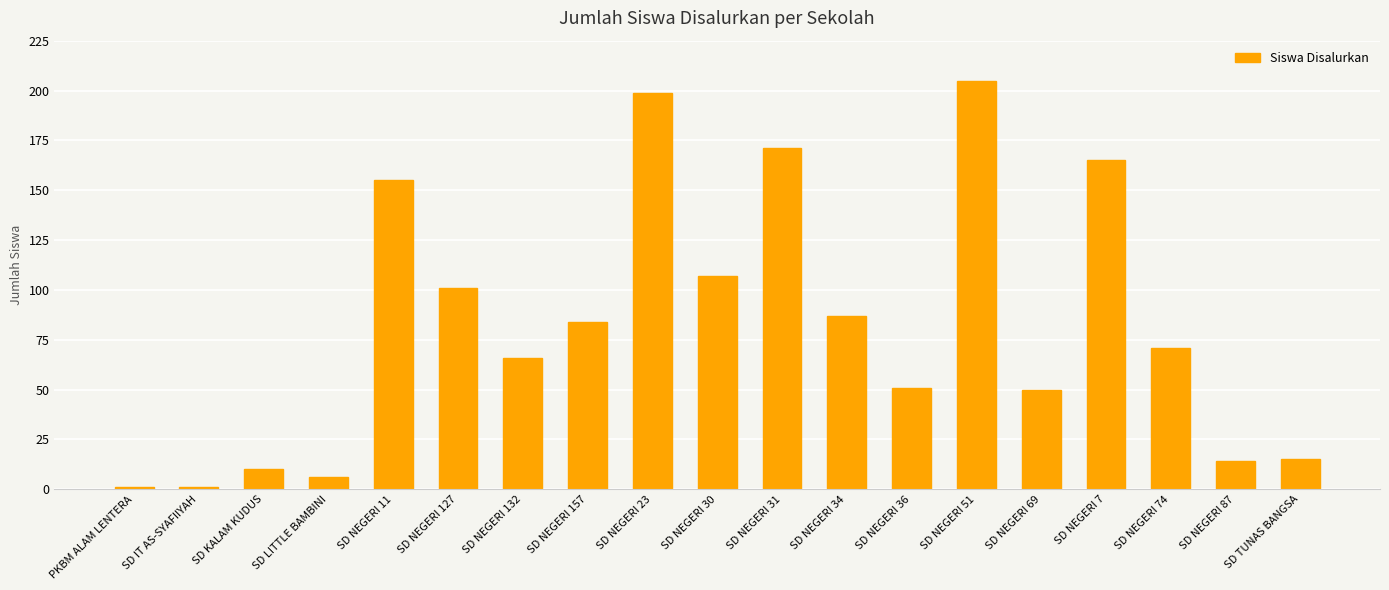

Which category has the highest value across all series?

SD NEGERI 51